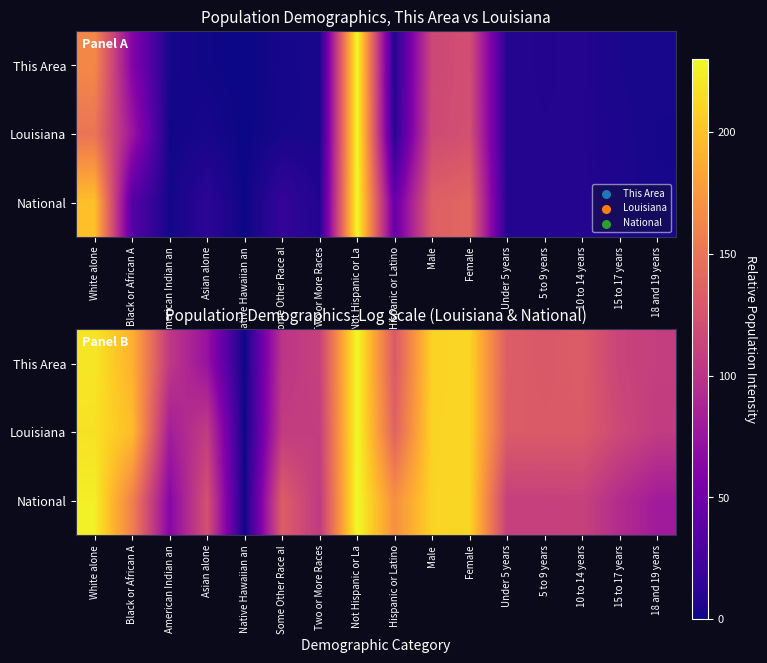

How many data points in Louisiana are less than 130?

7